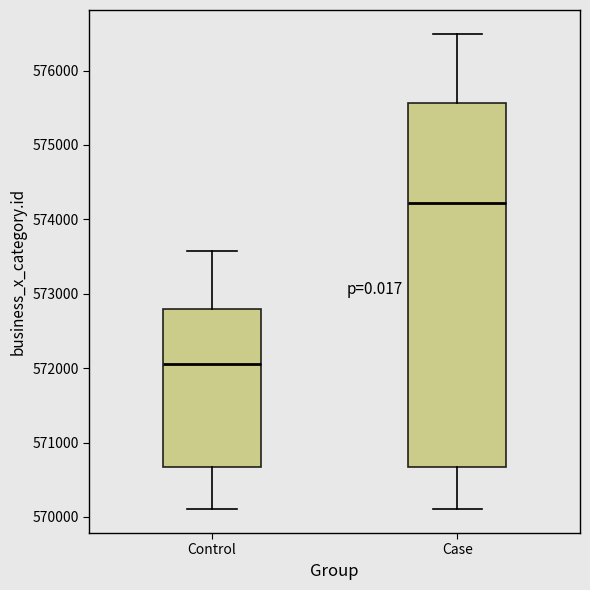

Where is the upper edge of the box for Control on the y-axis? The values are not printed on the chart, so give them approximately, as read against the axis.

572800